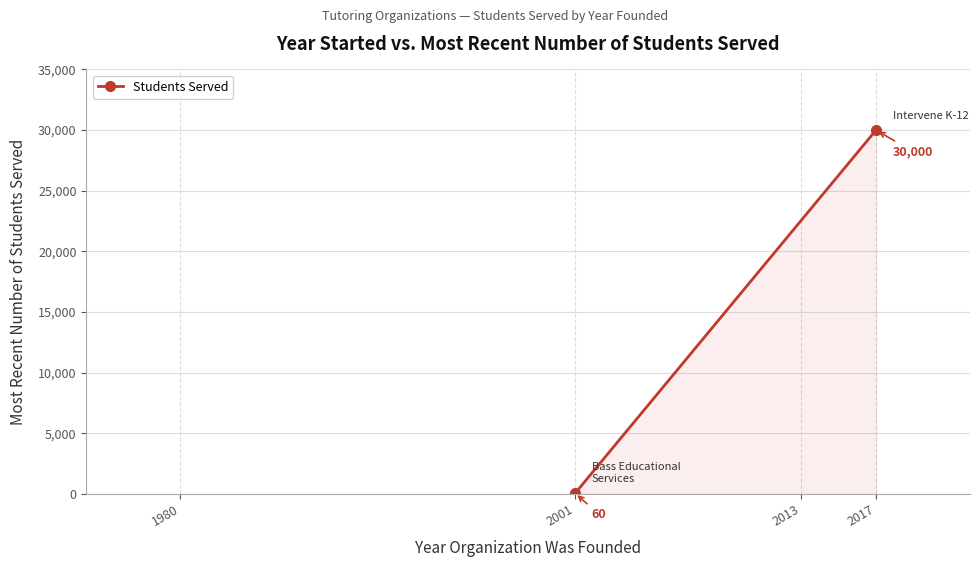

The chart shows a value of 60 at 2001. True or false?

True